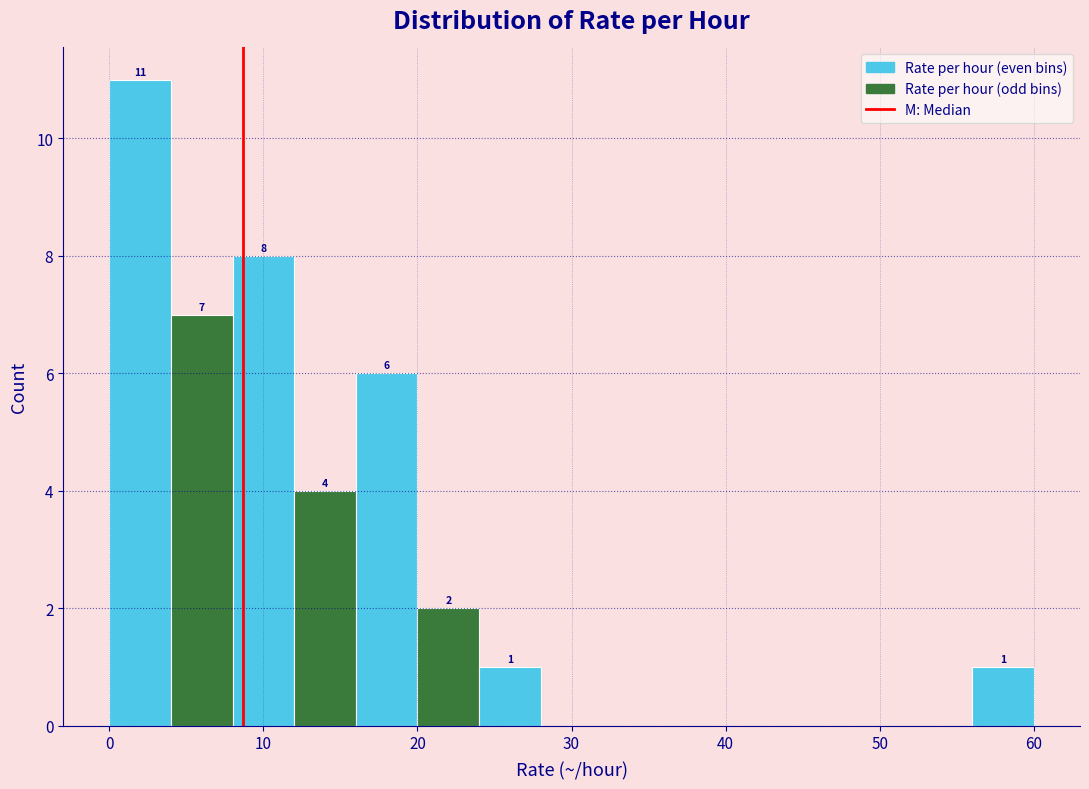

Which range on the x-axis has the tallest bar?

0 to 4